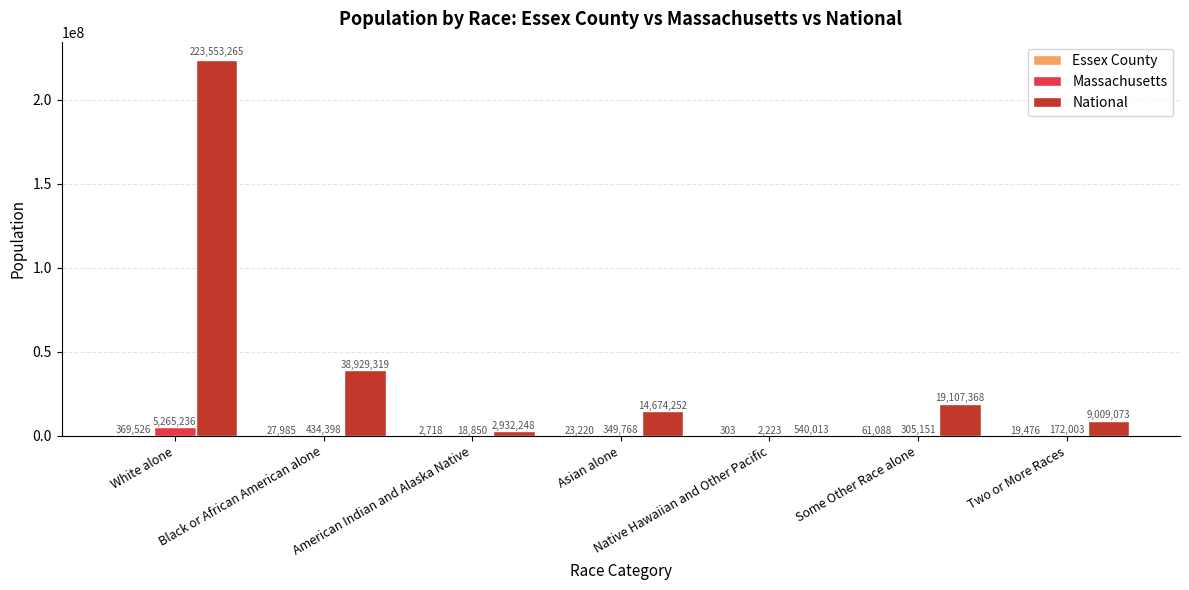

What is the total value across all series at Some Other Race alone?

19473607